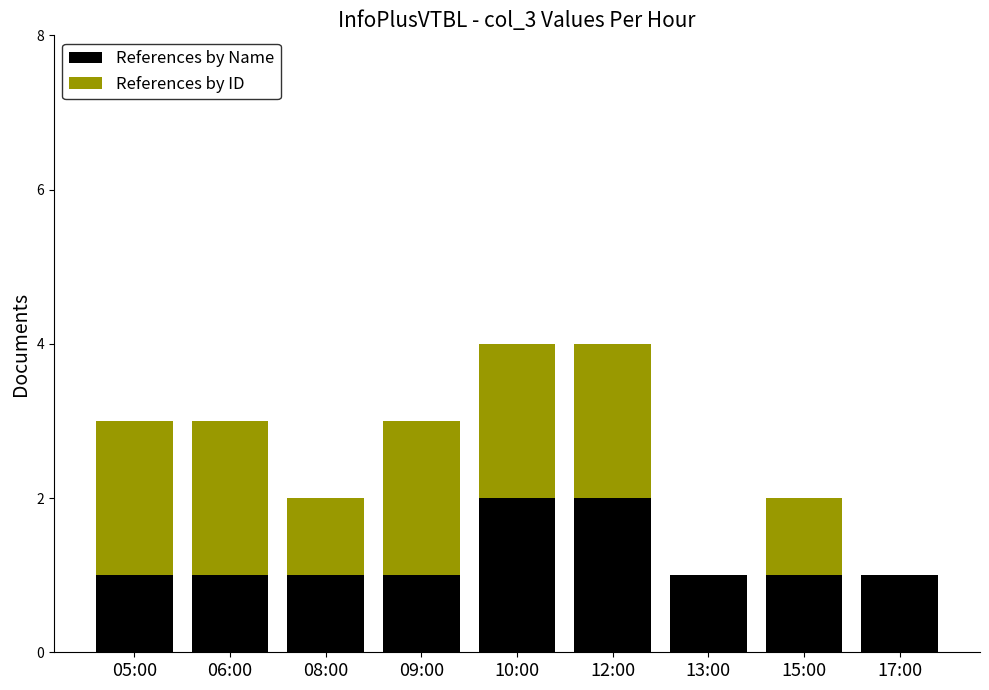

What is the sum of all References by Name values?

11